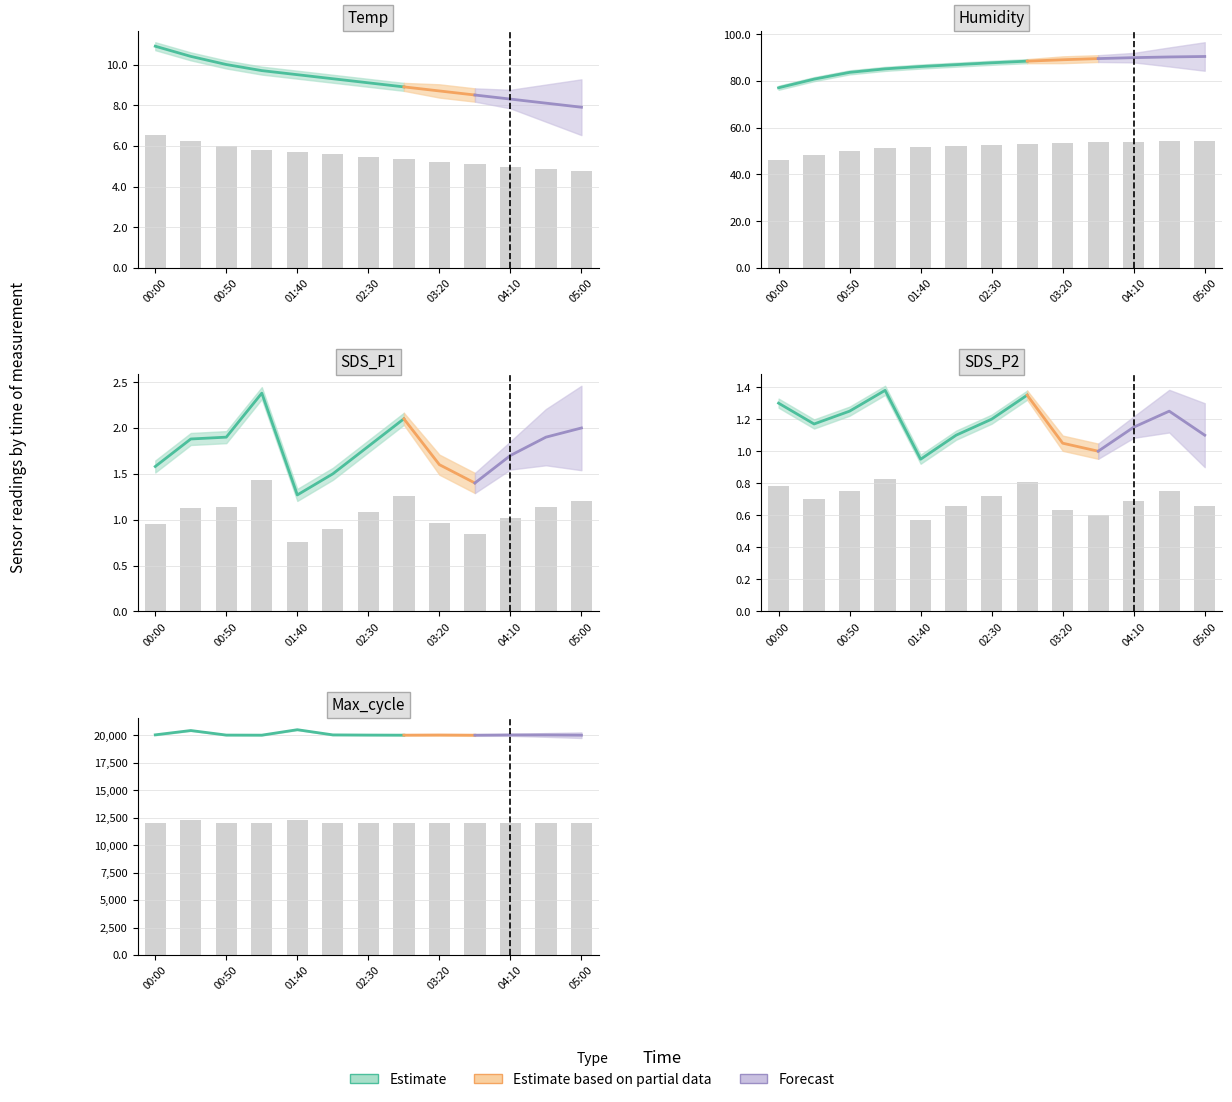

What is the total value across all series at 03:20?

12084.9